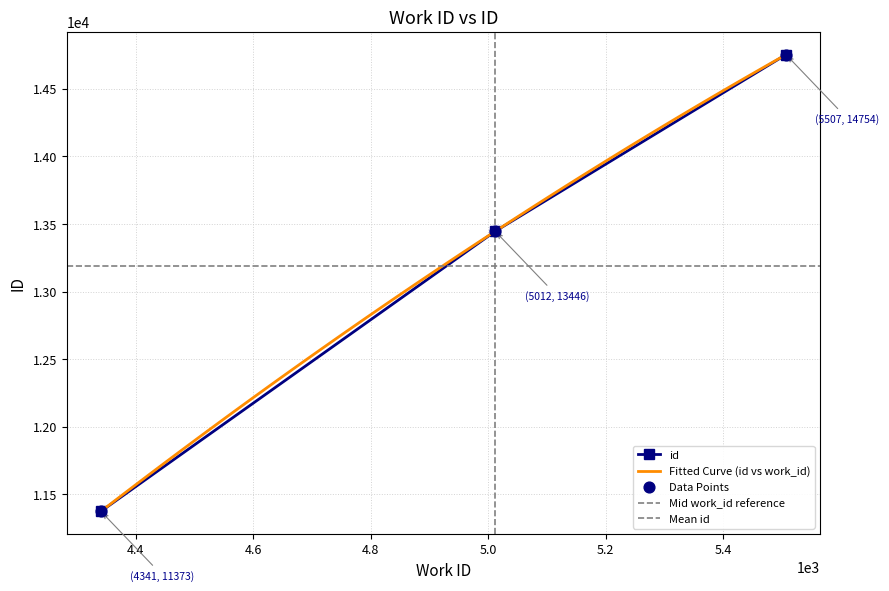

What is the minimum value for id?

11373